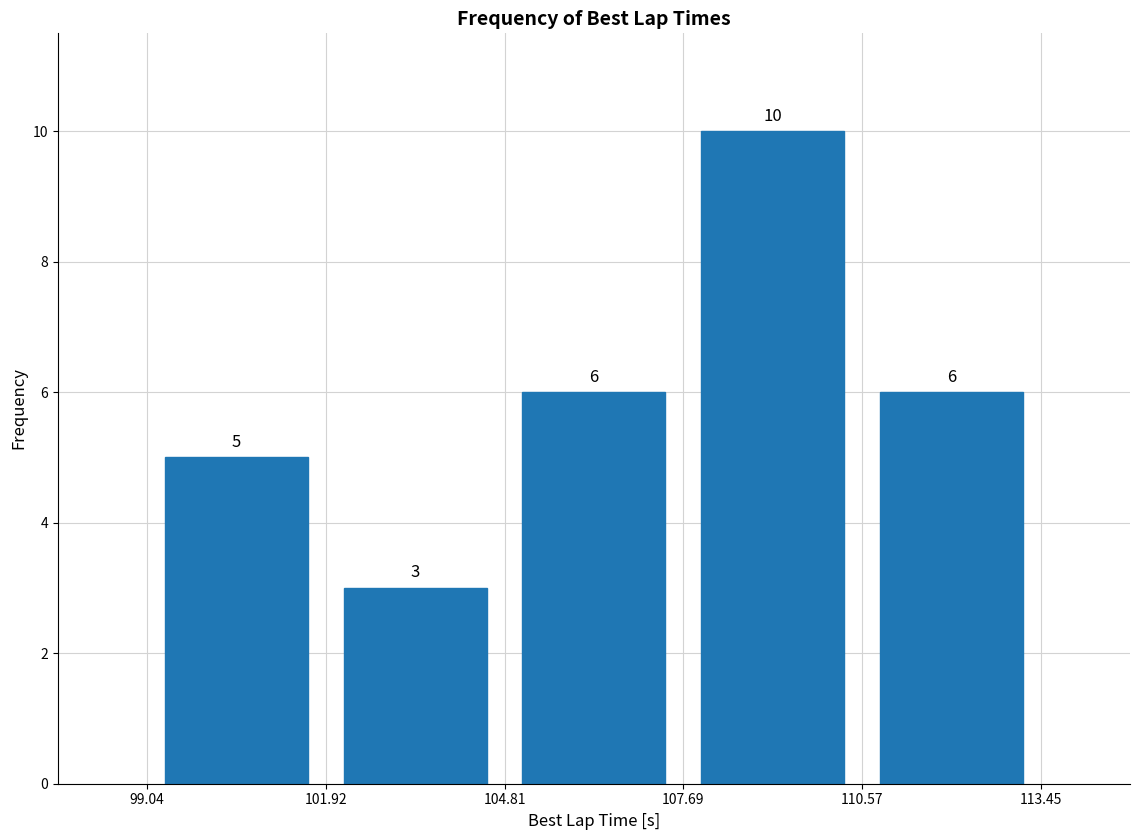

Which range on the x-axis has the tallest bar?

107.69 to 110.57